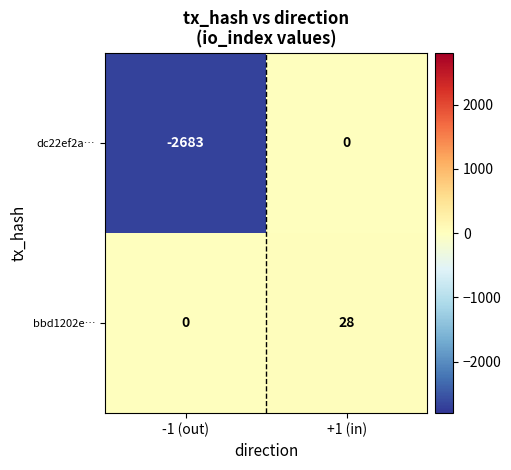

At -1 (out), list the series in order from largest to smallest.

bbd1202e…, dc22ef2a…